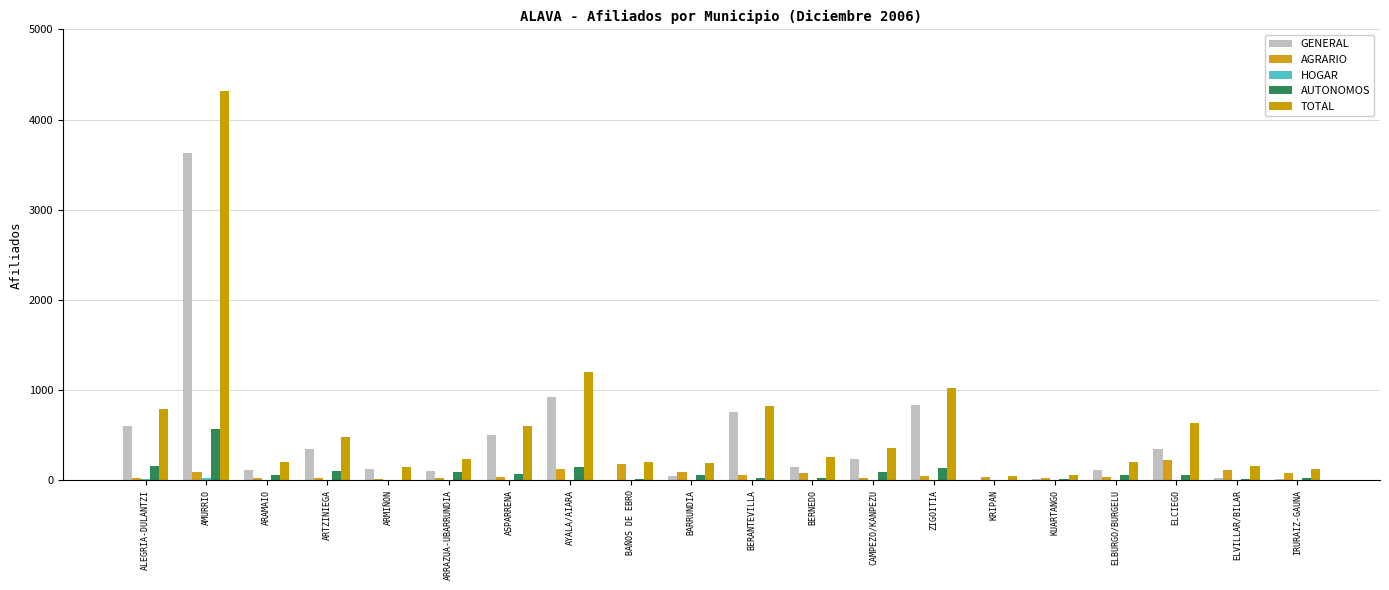

Are the bars grouped side by side (vs. stacked)?

Yes